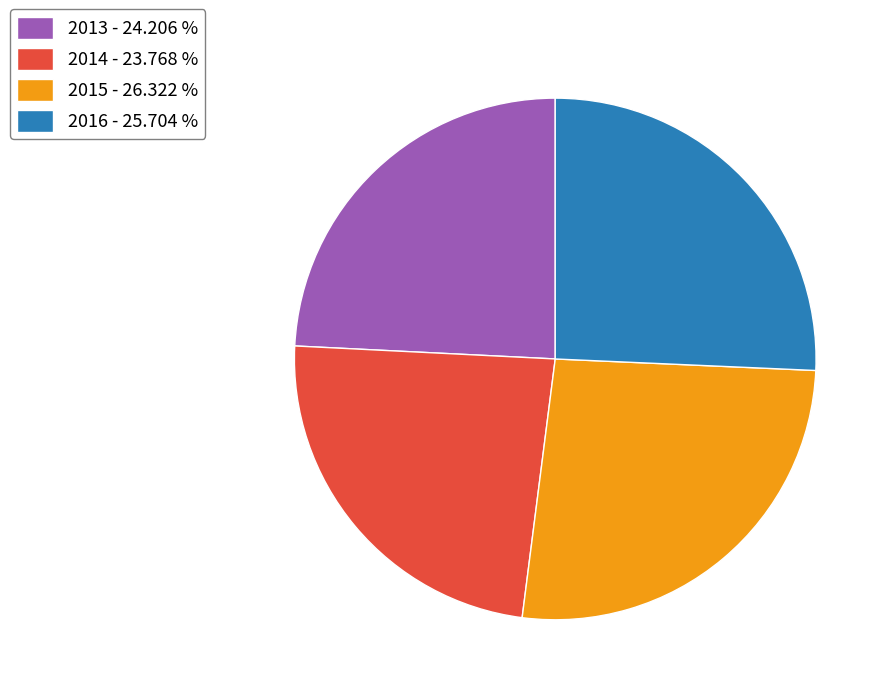

Which has a higher value, 2016 - 25.704 % or 2015 - 26.322 %?

2015 - 26.322 %